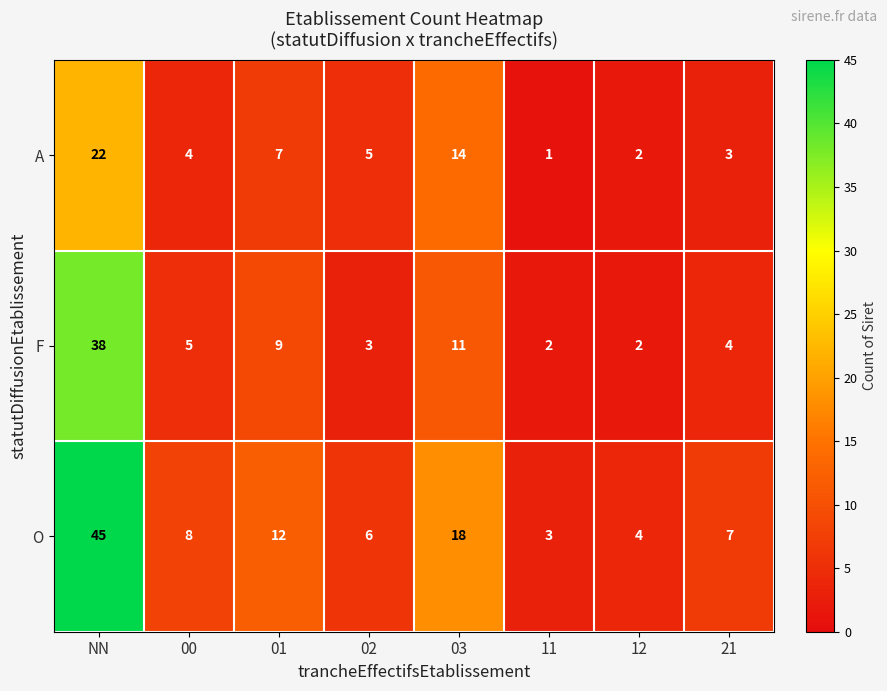

At which label does O first exceed 8?

NN